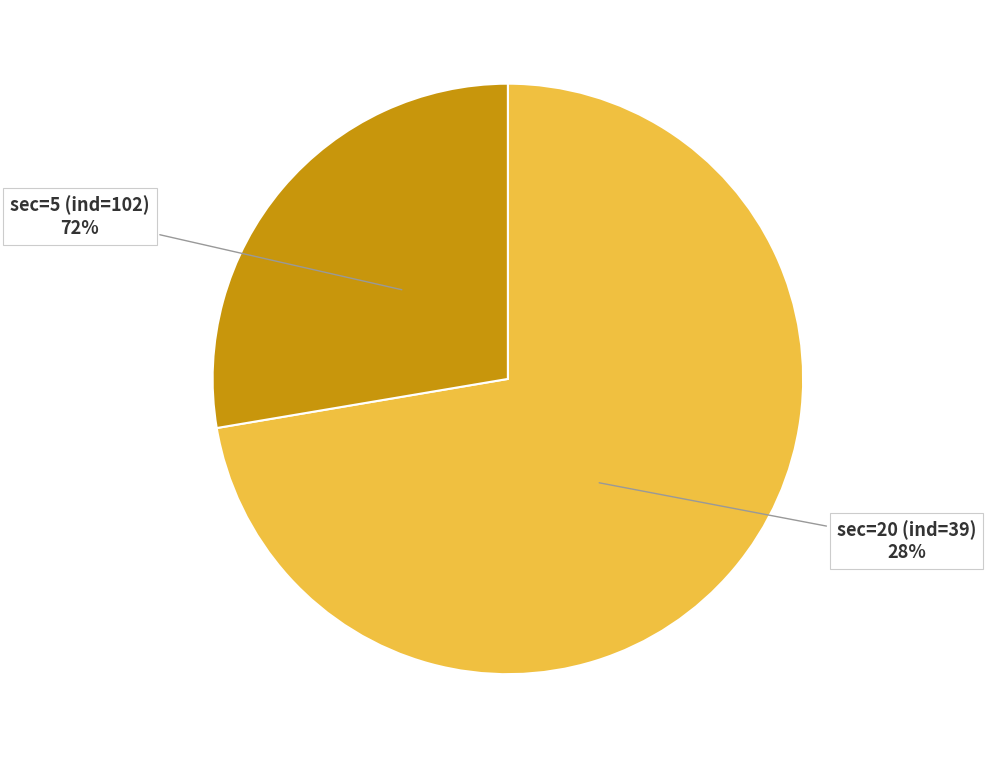

Which slice represents more than half of the pie?

Row 1 (sec=5)